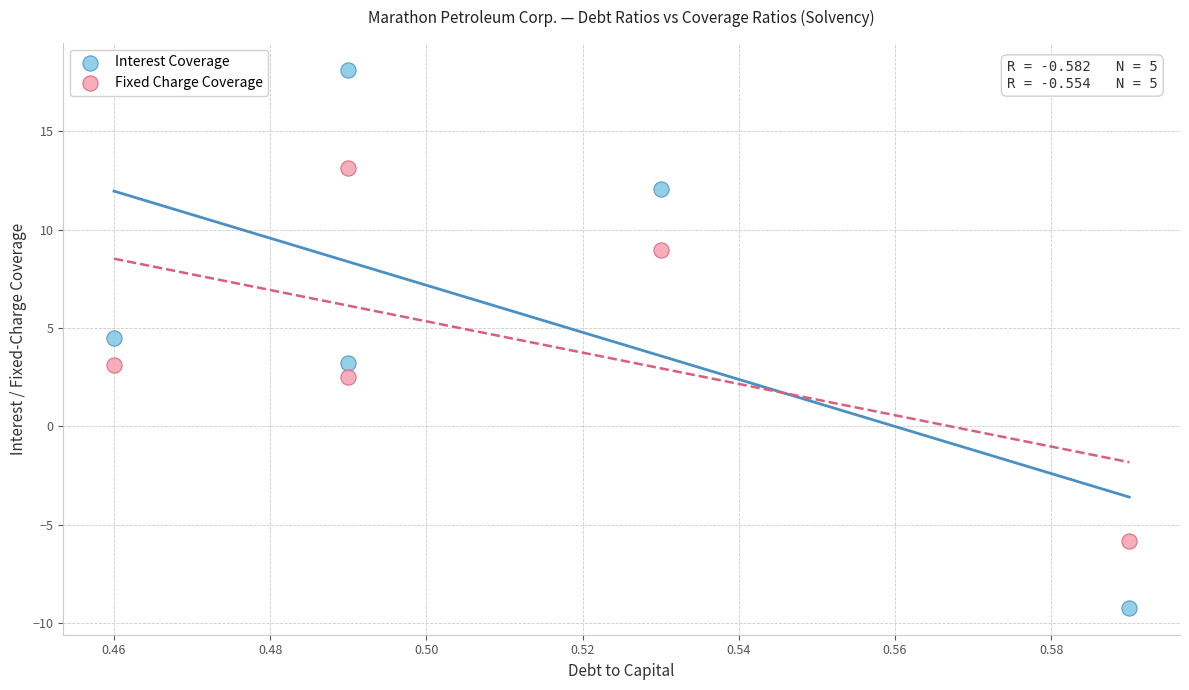

Which series reaches the minimum Y coordinate?

Interest Coverage